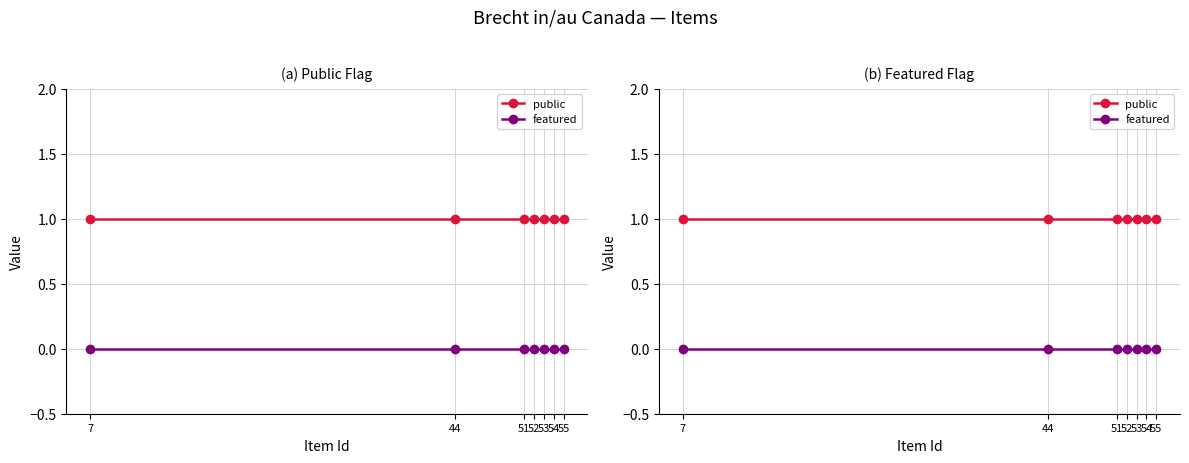

True or false: public has more than 0 interior local peaks.

False